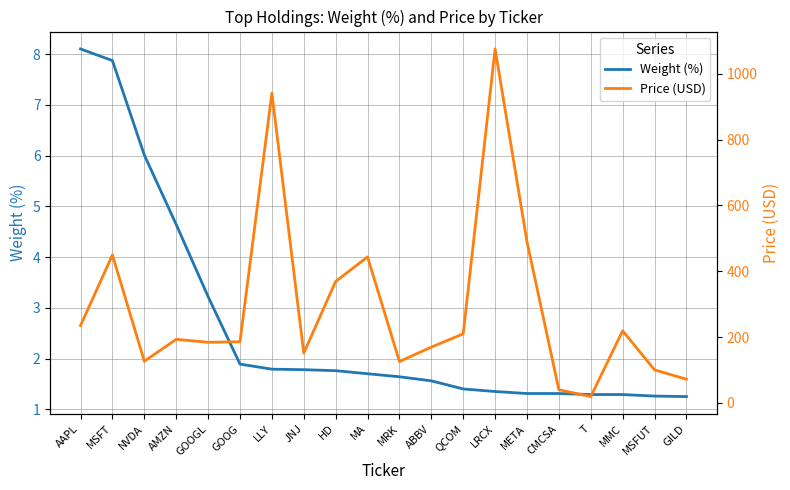

At which category is the sum across all series the highest?

LRCX